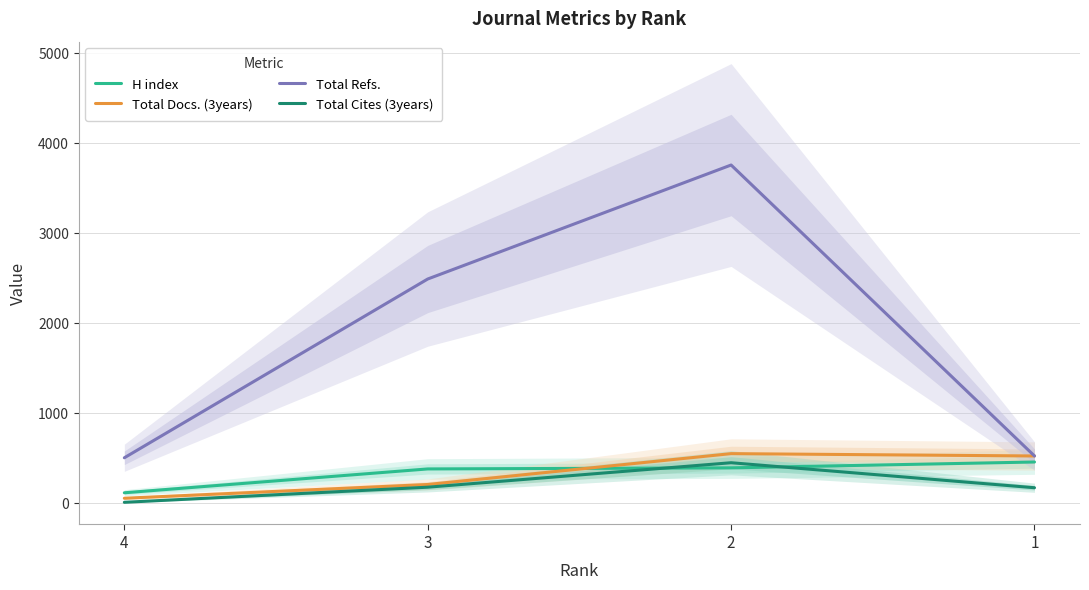

Does the chart display data point markers on the line(s)?

No